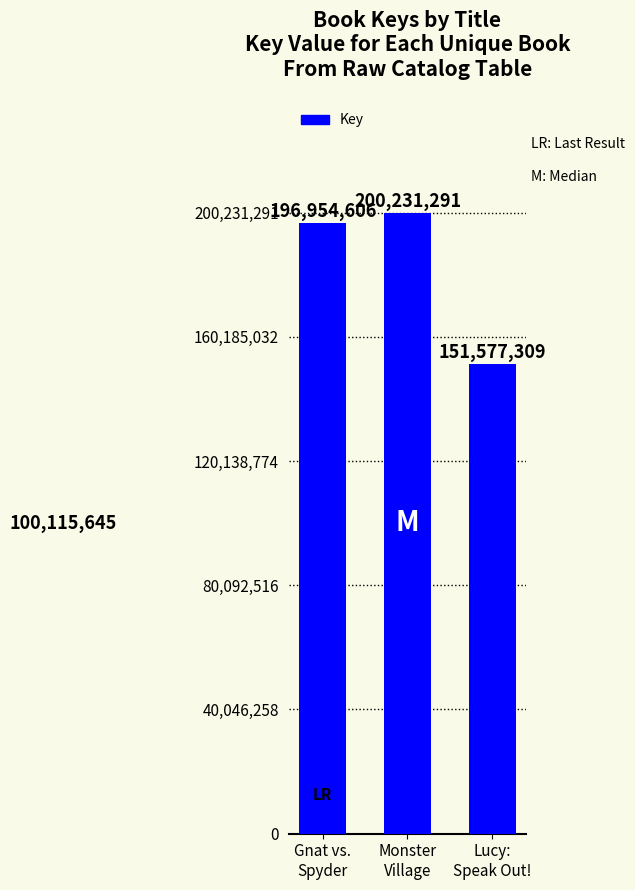

What is the difference between the second highest and minimum values?

45377297